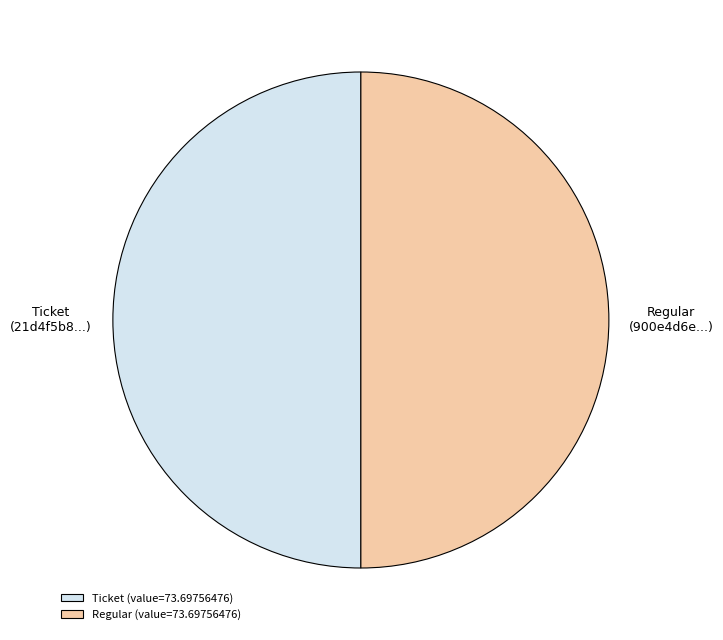

The Regular (value=73.69756476) slice represents 65% of the pie. True or false?

False